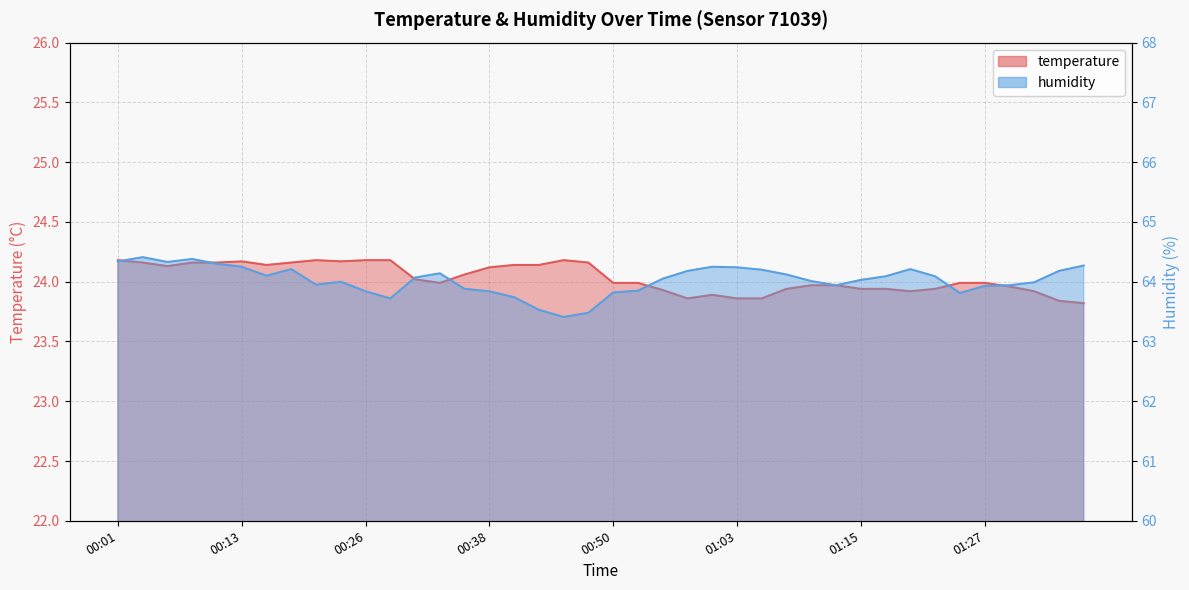

True or false: temperature has more than 2 interior local peaks.

True